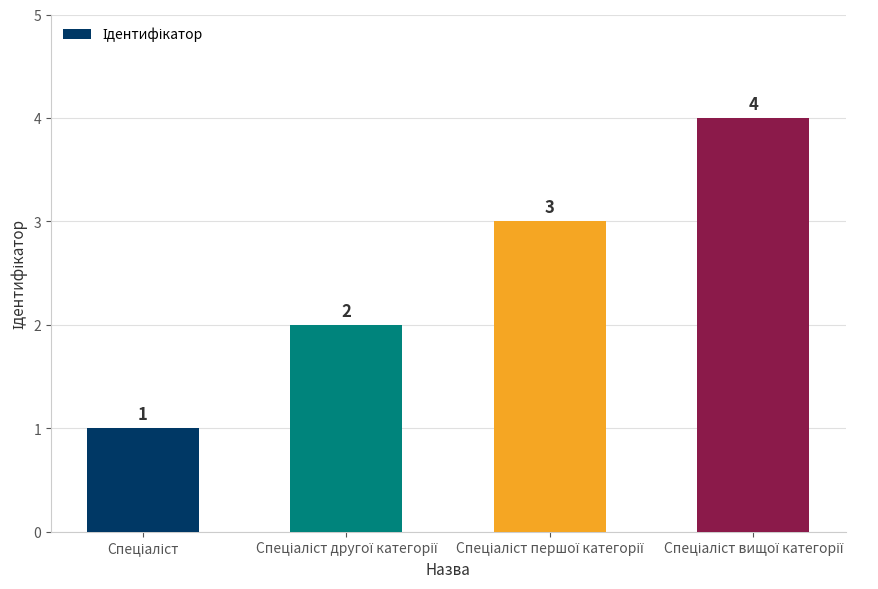

What is the difference between the maximum and minimum values?

3